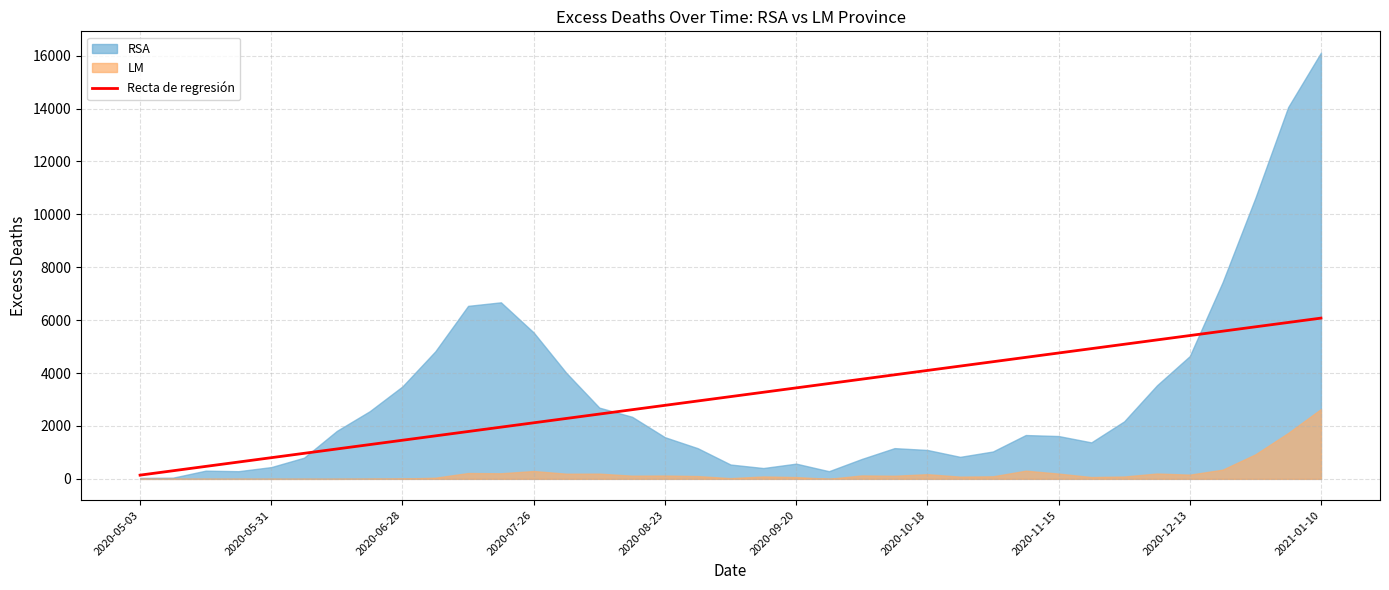

Is it true that the value at 22 is 6262.1?

False